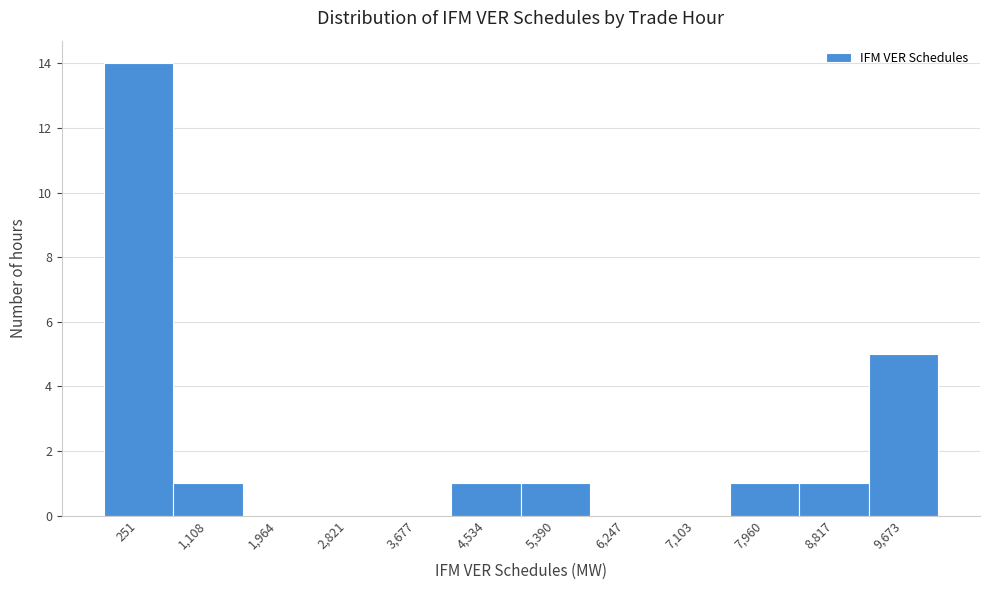

Reading left to right, transcribe all the data shown in this chart.

251=14	1,108=1	1,964=0	2,821=0	3,677=0	4,534=1	5,390=1	6,247=0	7,103=0	7,960=1	8,817=1	9,673=5